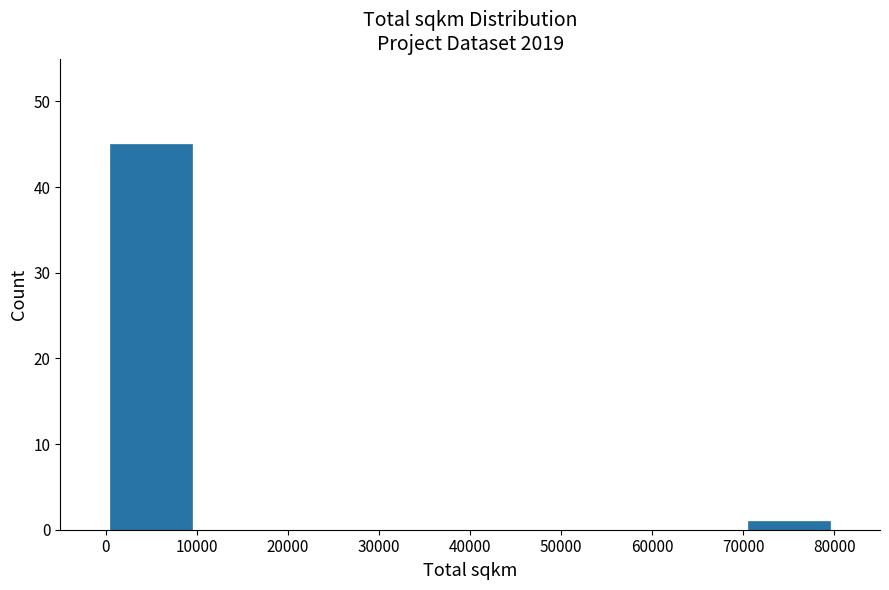

Reading left to right, list every bar in this chart as the range it spans on the x-axis followed by its height. The values are not printed on the chart, so give them approximately, as read against the axis.

0 to 10000: 45
10000 to 20000: 0
20000 to 30000: 0
30000 to 40000: 0
40000 to 50000: 0
50000 to 60000: 0
60000 to 70000: 0
70000 to 80000: 1